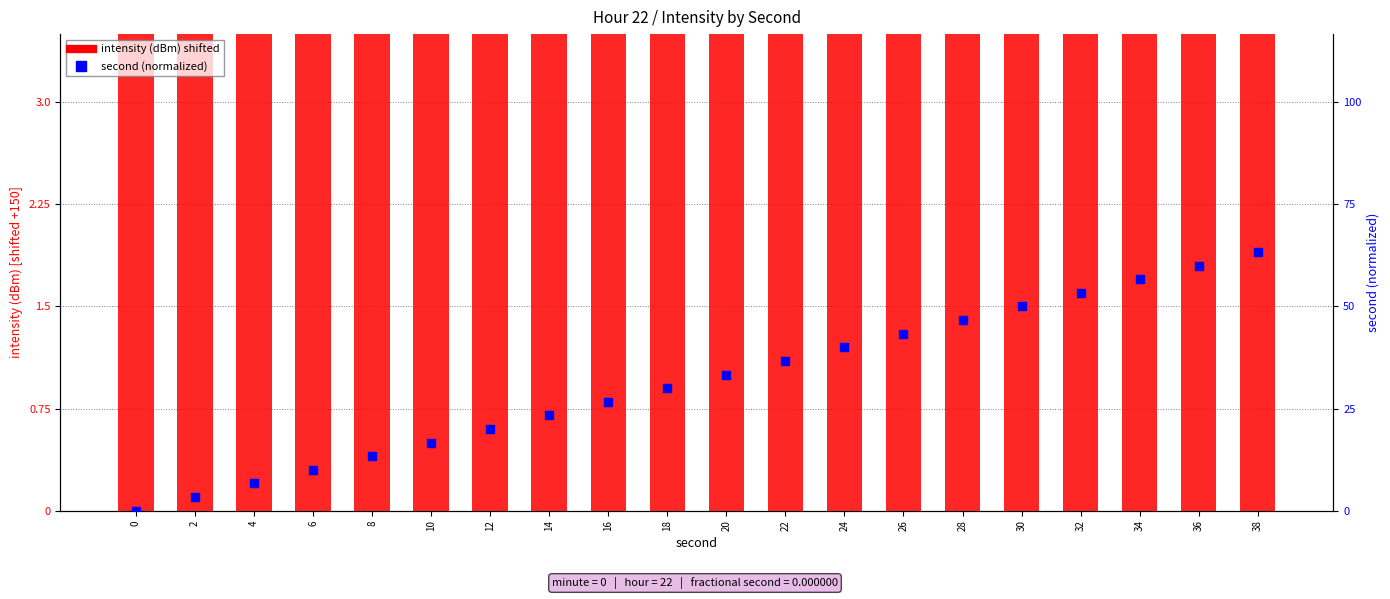

What are all the series names shown in the legend?

intensity (dBm) shifted, second (normalized)